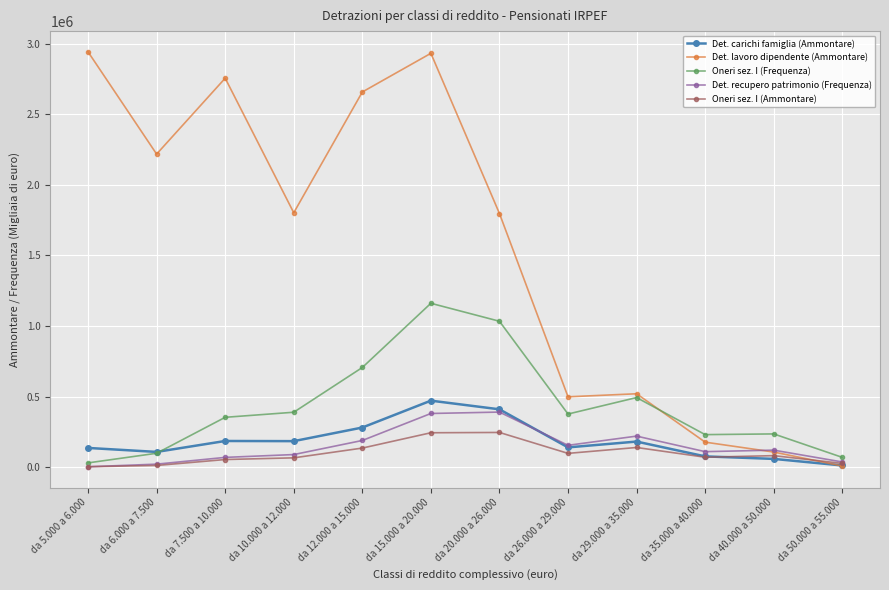

The value of Det. recupero patrimonio (Frequenza) at da 26.000 a 29.000 is 260855. True or false?

False